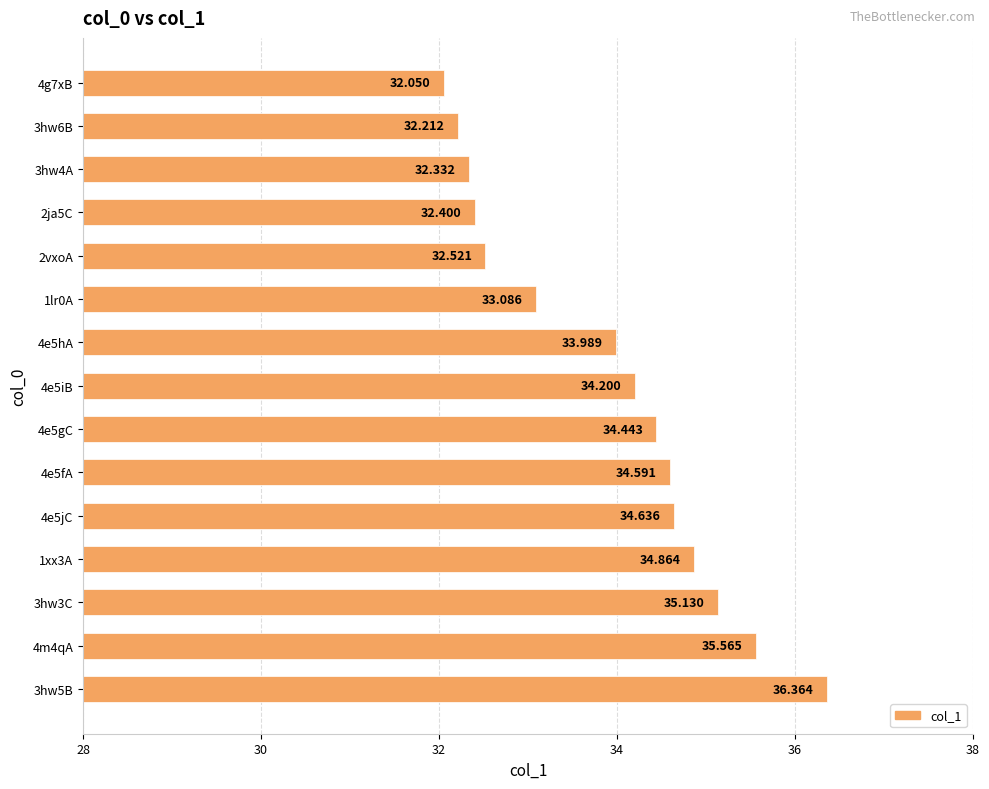

How many bars are there in total?

15